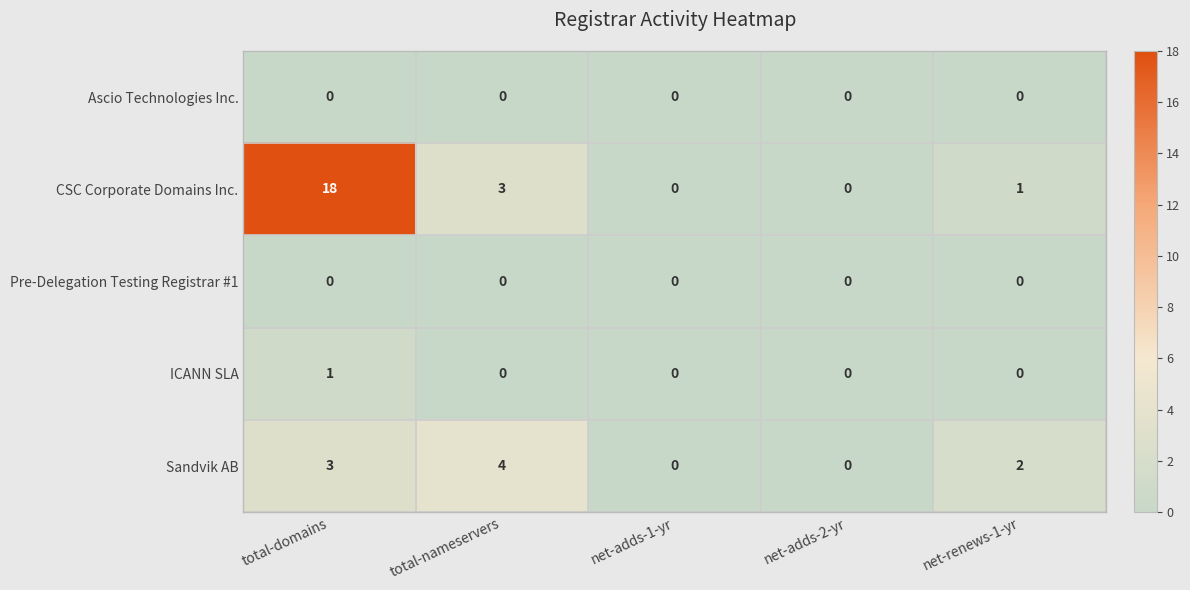

Which series has the largest range (max minus min)?

CSC Corporate Domains Inc.